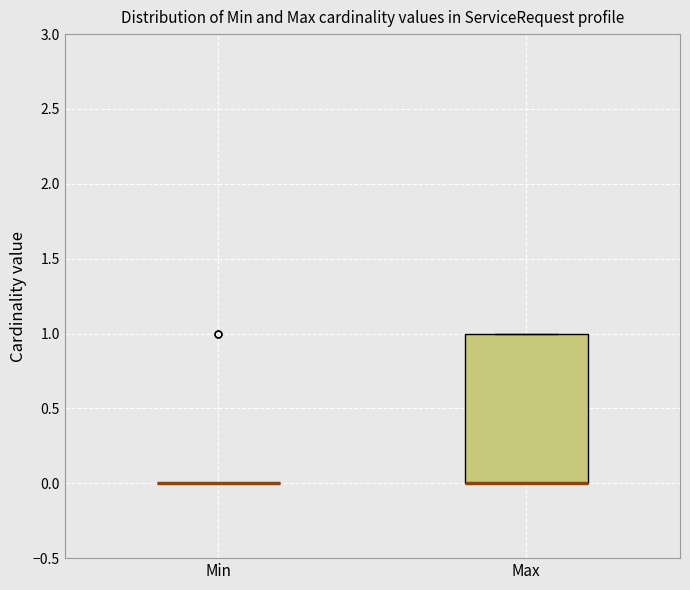

Where is the upper edge of the box for Max on the y-axis? The values are not printed on the chart, so give them approximately, as read against the axis.

1